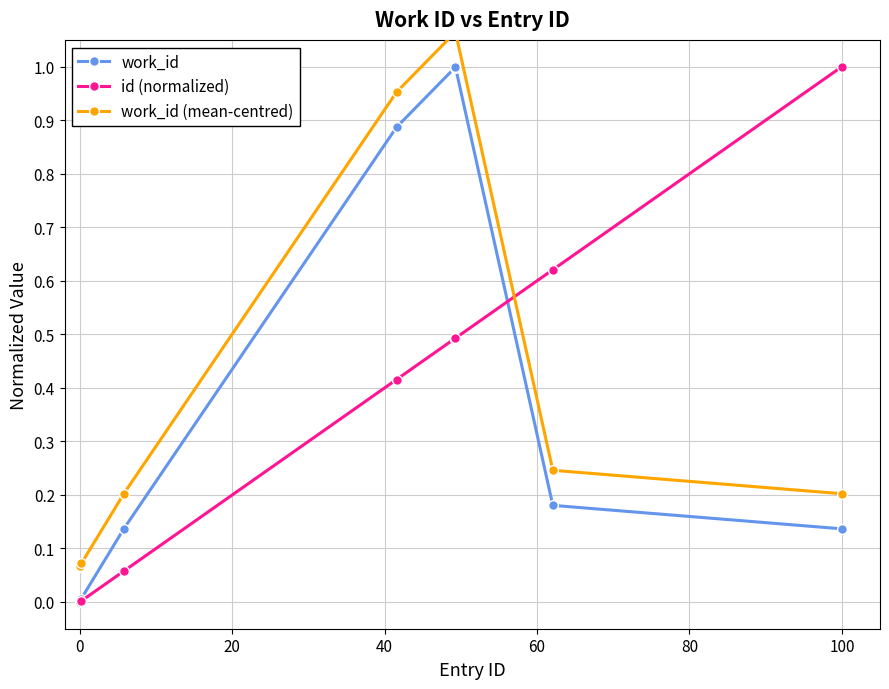

How many series are shown in this chart?

3